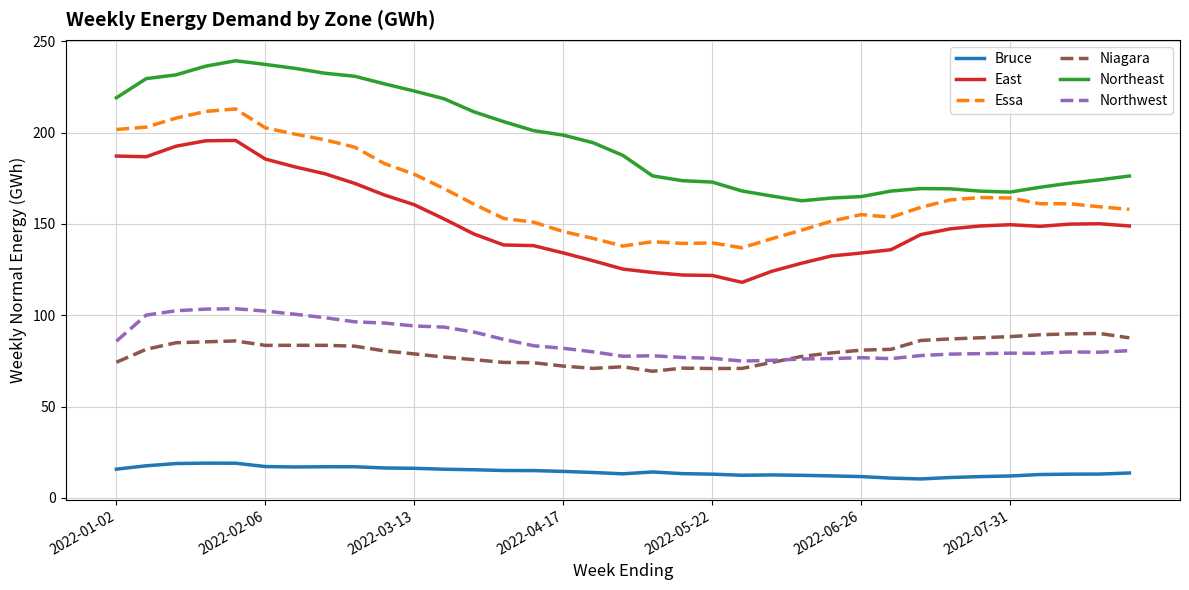

What is the minimum value for Essa?

136.9